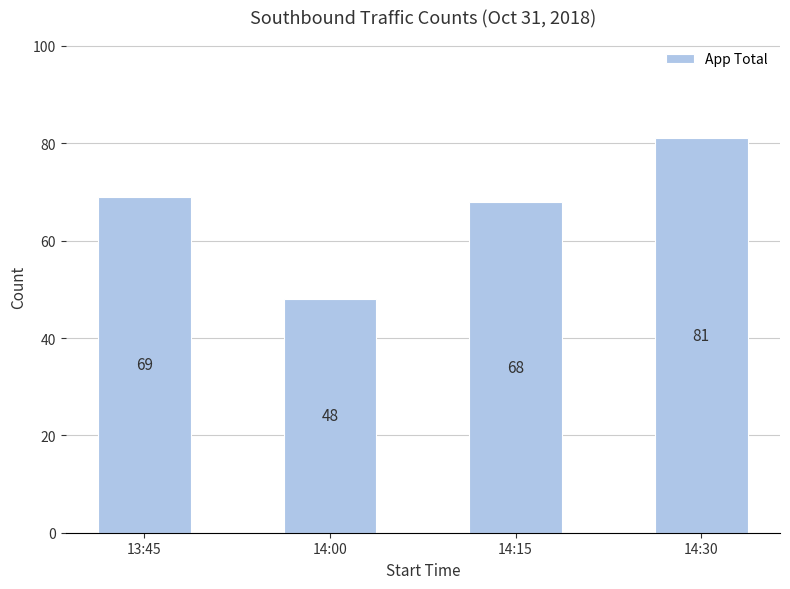

What is the sum of all values?

266